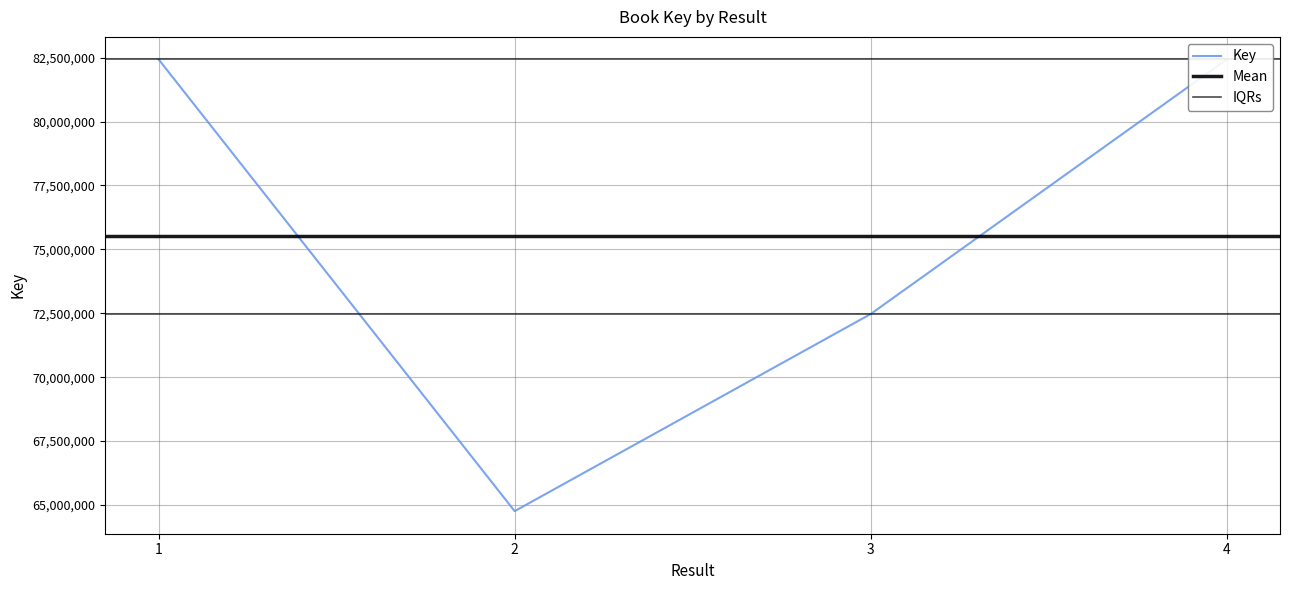

Approximately how many times larger is the value at 3 compared to 2?

1.1